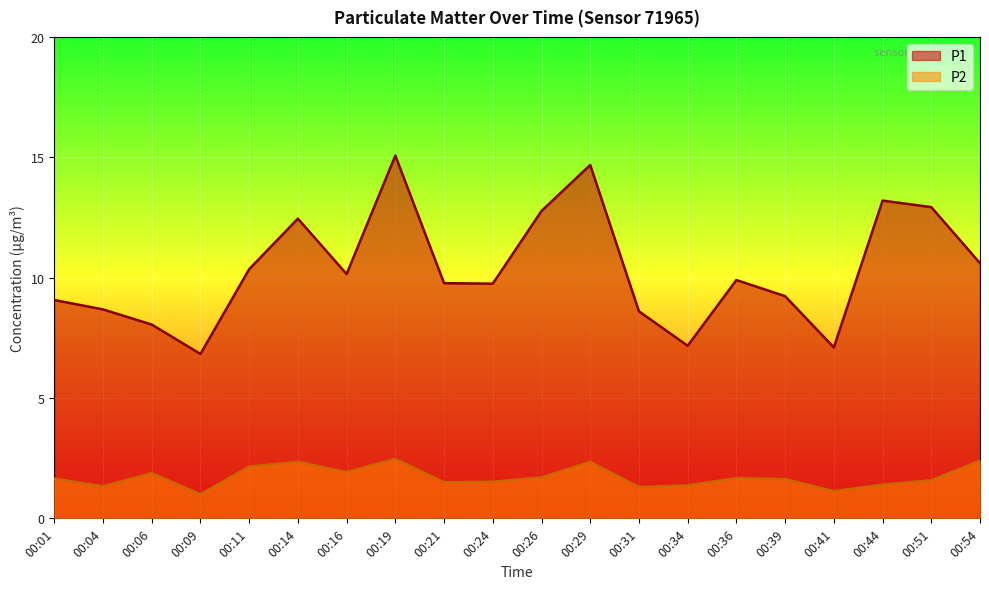

What is the sum of the P2 values at 00:34 and 00:29?

3.7